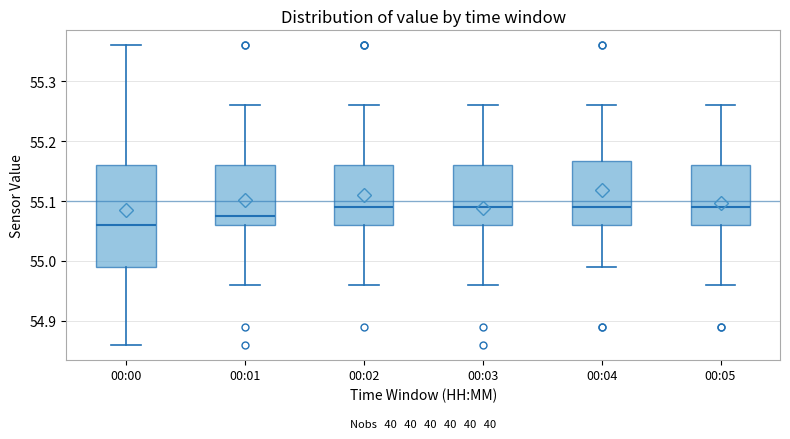

Reading left to right, read every box against the y-axis: the position of its median line, the range the box covers, and the ends of its whiskers. The values are not printed on the chart, so give them approximately, as read against the axis.

00:00: median 55.06, box 54.99 to 55.16, whiskers 54.86 to 55.36
00:01: median 55.08, box 55.06 to 55.16, whiskers 54.96 to 55.26
00:02: median 55.09, box 55.06 to 55.16, whiskers 54.96 to 55.26
00:03: median 55.09, box 55.06 to 55.16, whiskers 54.96 to 55.26
00:04: median 55.09, box 55.06 to 55.17, whiskers 54.99 to 55.26
00:05: median 55.09, box 55.06 to 55.16, whiskers 54.96 to 55.26